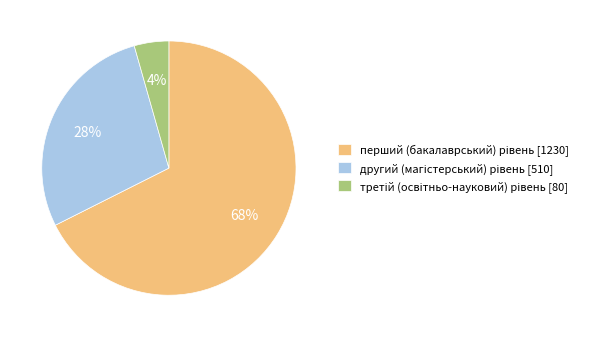

Is there a majority slice in this chart?

Yes